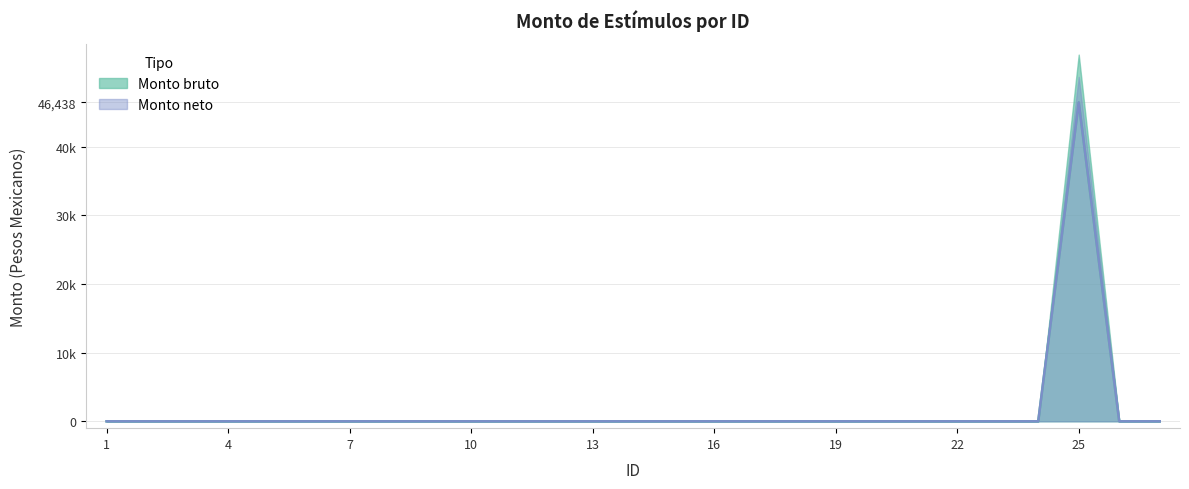

Where is Monto neto nearest to the value 23219?

1